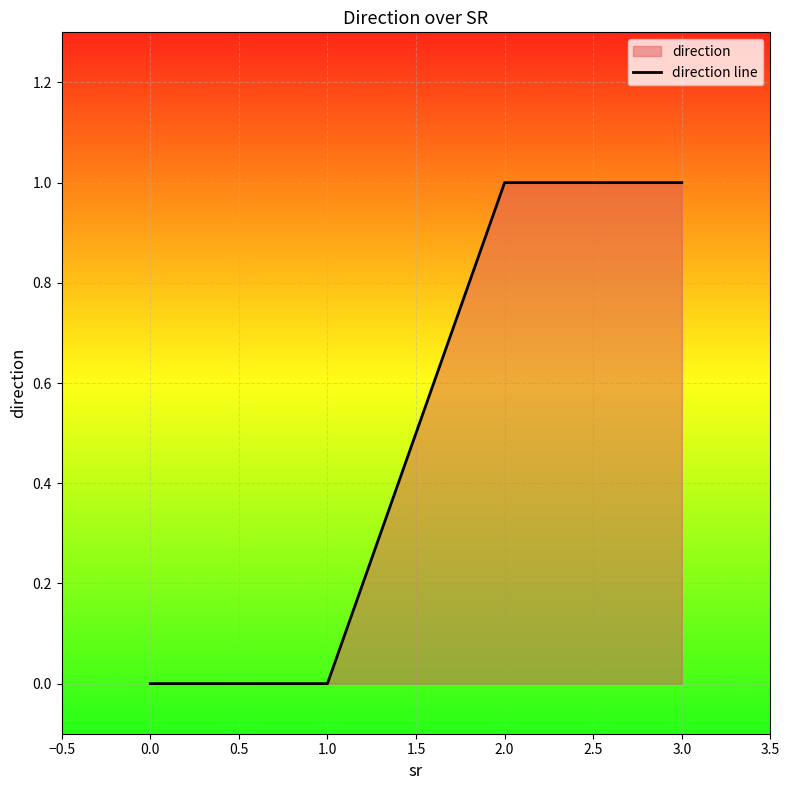

Reading left to right, what are all the values shown in this chart?

0	0	1	1